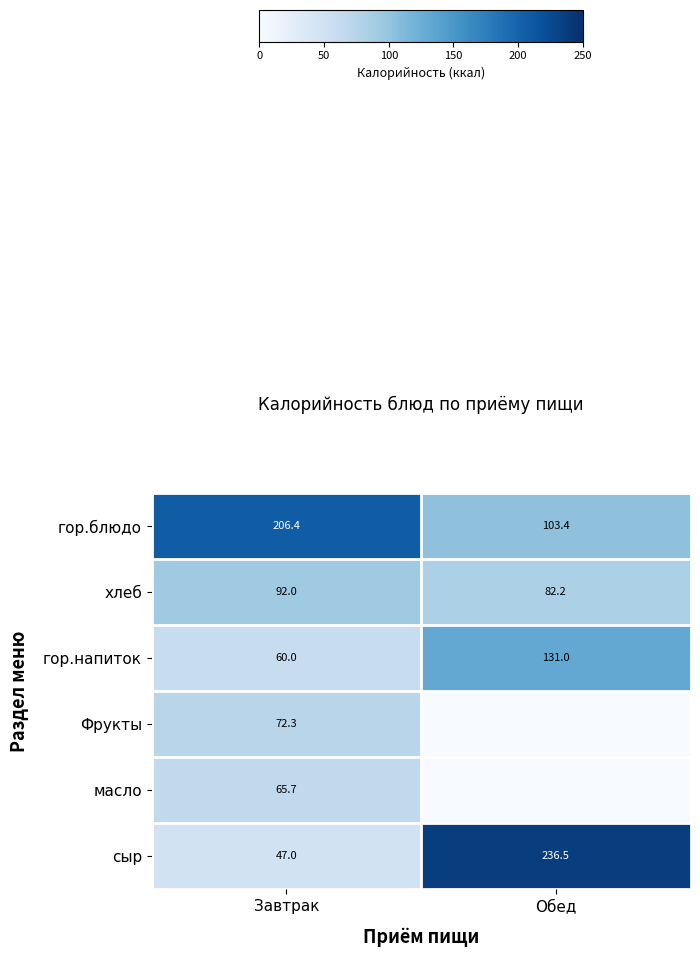

At which category does the chart reach its peak across all series?

Обед